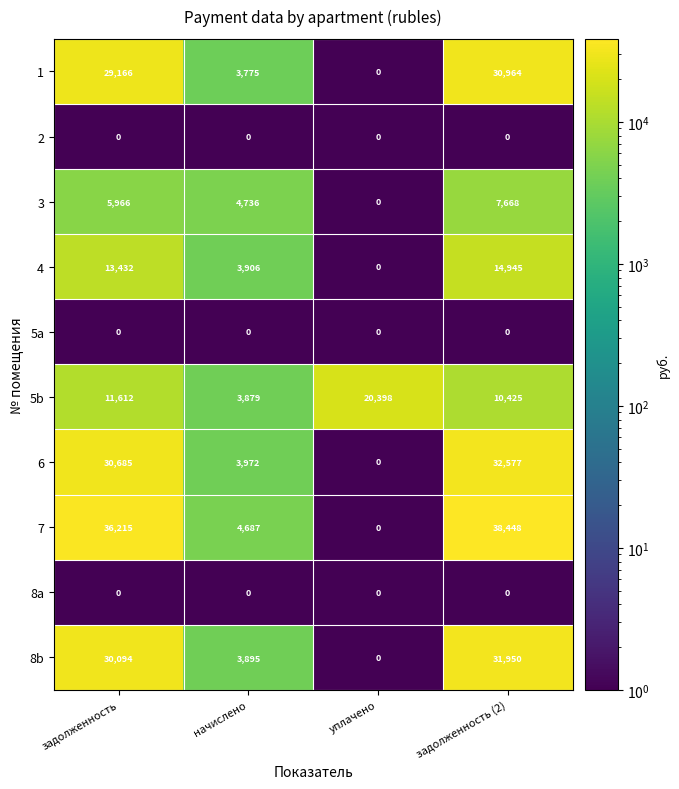

What is the total value across all series at задолженность (2)?

166977